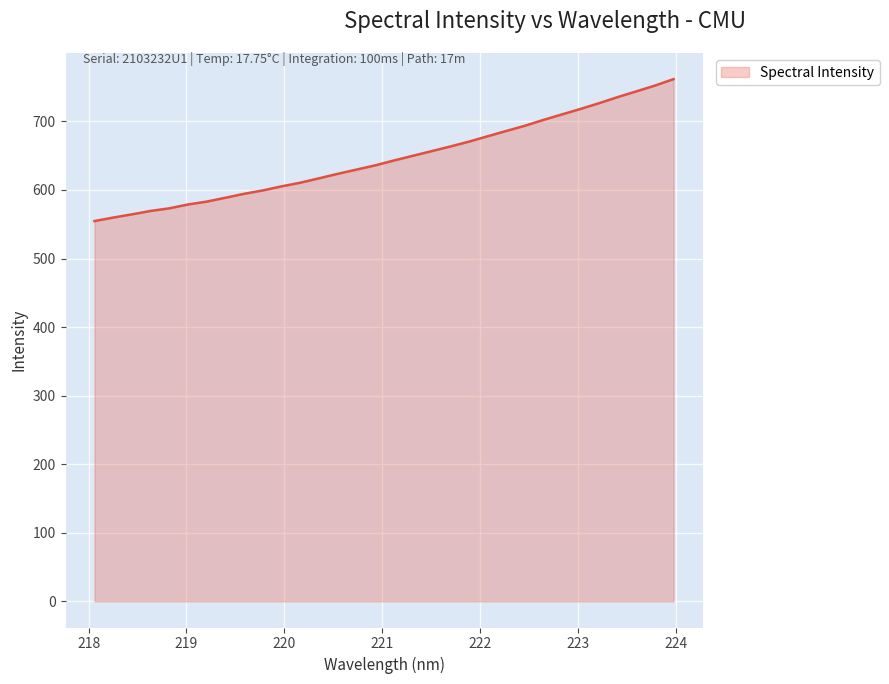

Does the chart display data point markers on the line(s)?

No